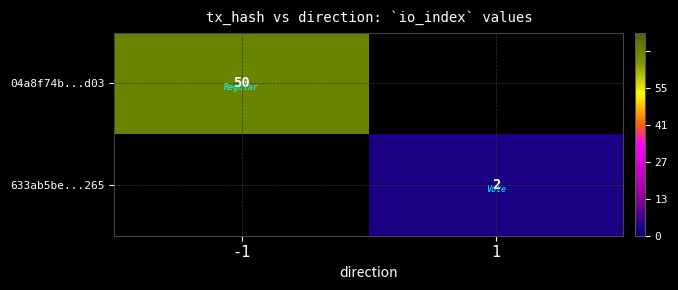

How many series are shown in this chart?

2